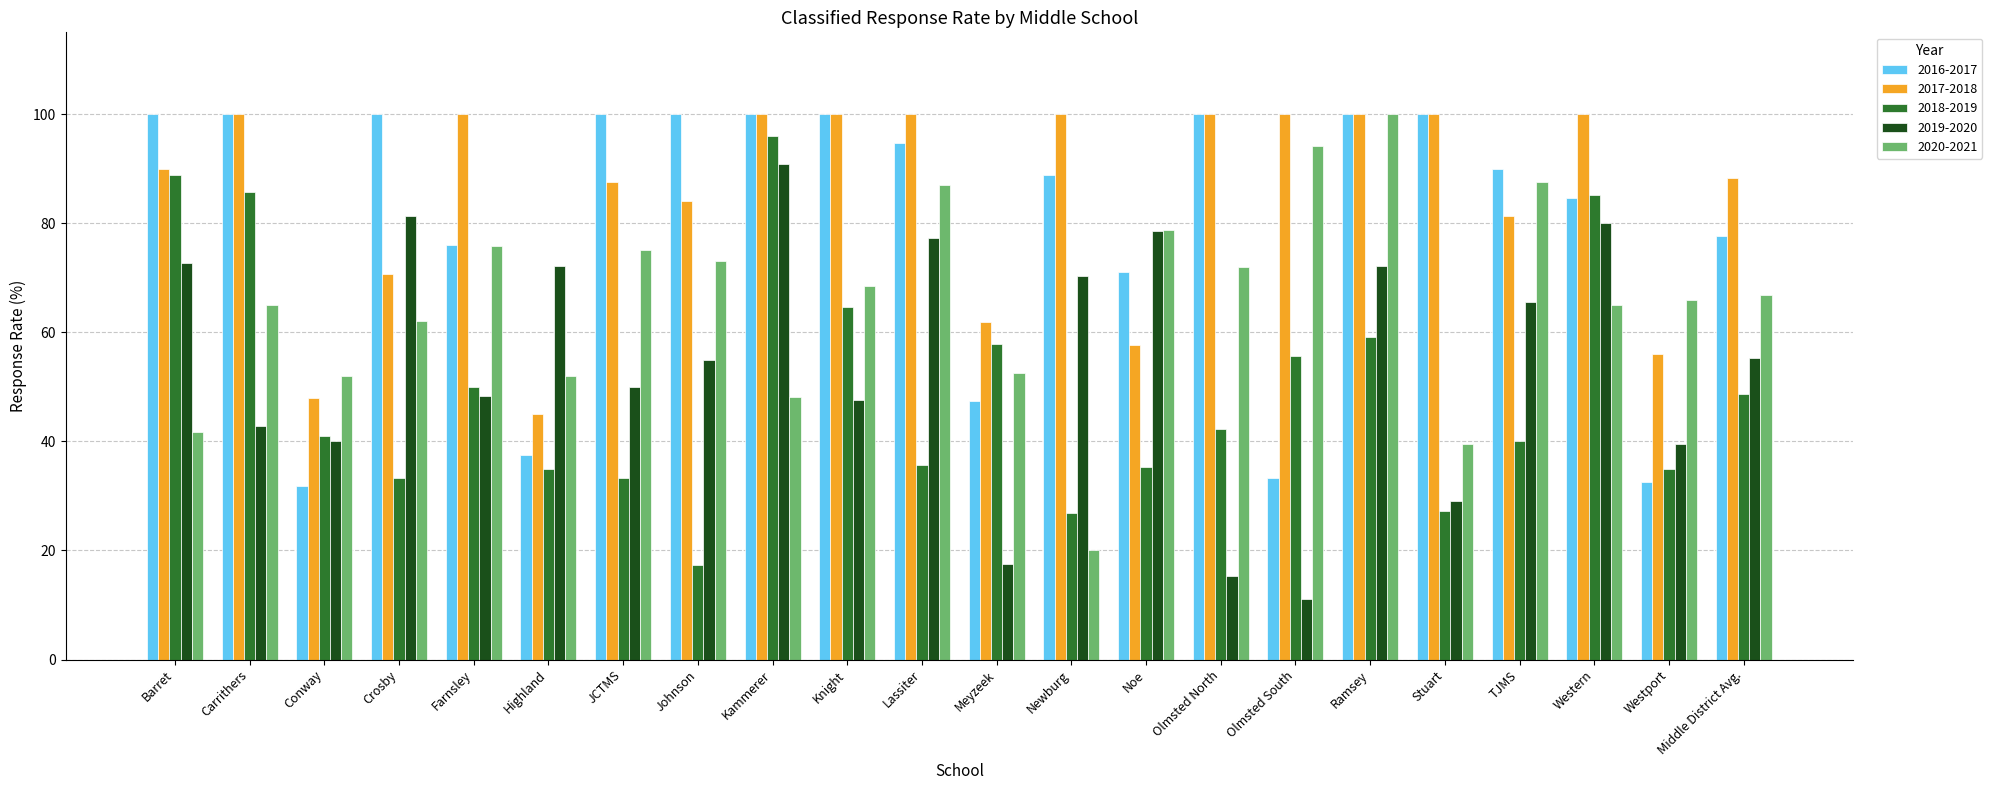

Is the value of 2016-2017 at Middle District Avg. greater than the value of 2020-2021 at Knight?

Yes